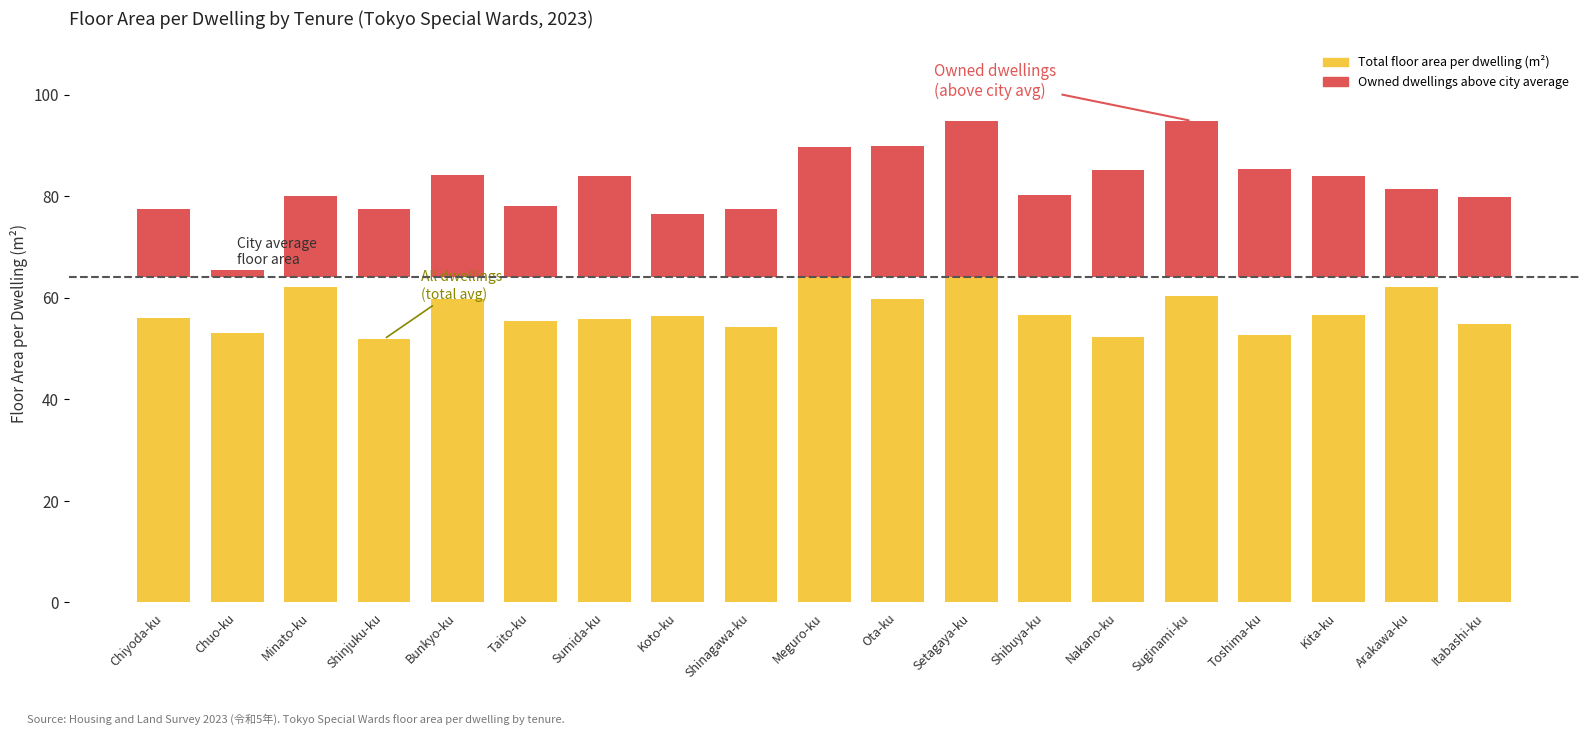

Which has a higher value, Taito-ku or Chuo-ku?

Taito-ku